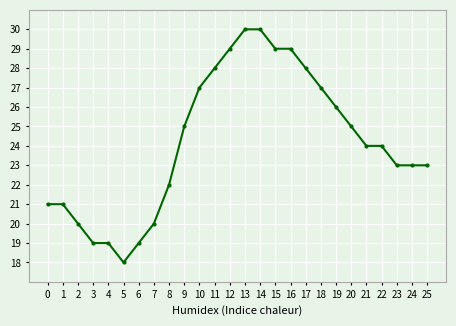

What is the change in value from 10 to 21?

-3